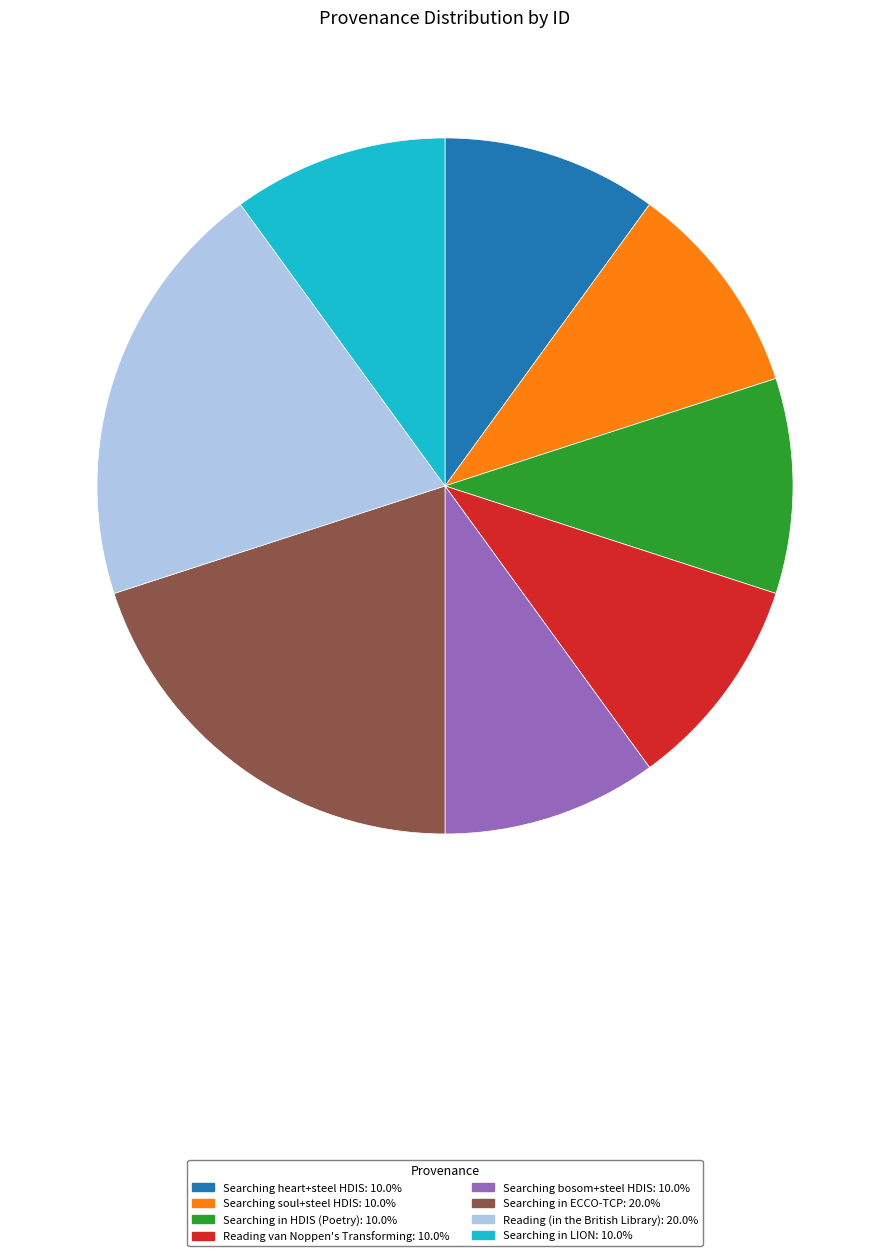

Is there any slice that represents more than half of the pie?

No